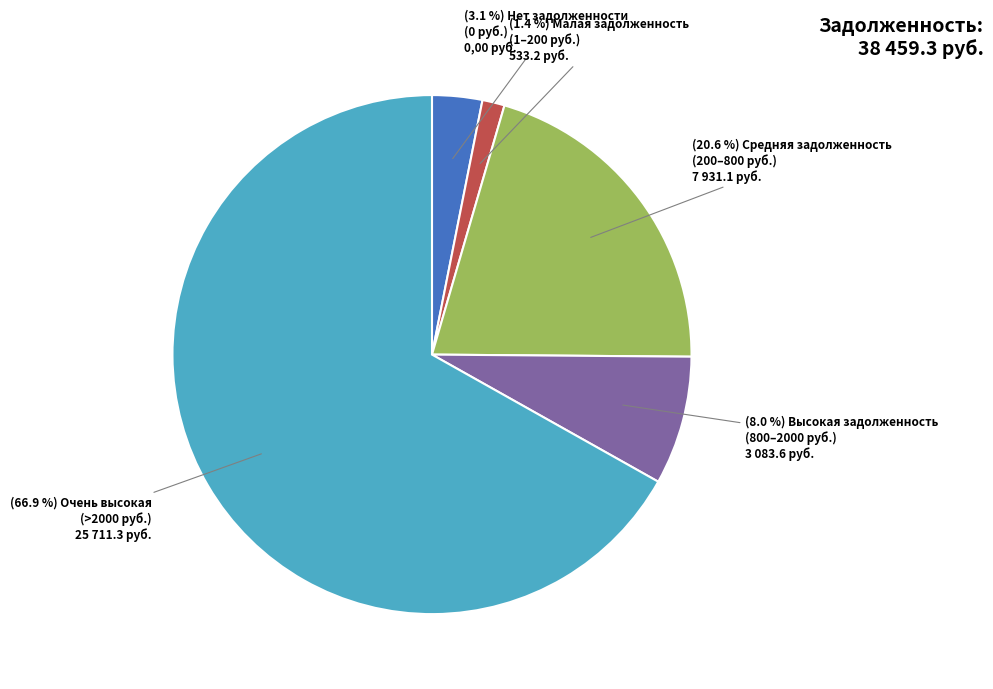

Is there a majority slice in this chart?

Yes